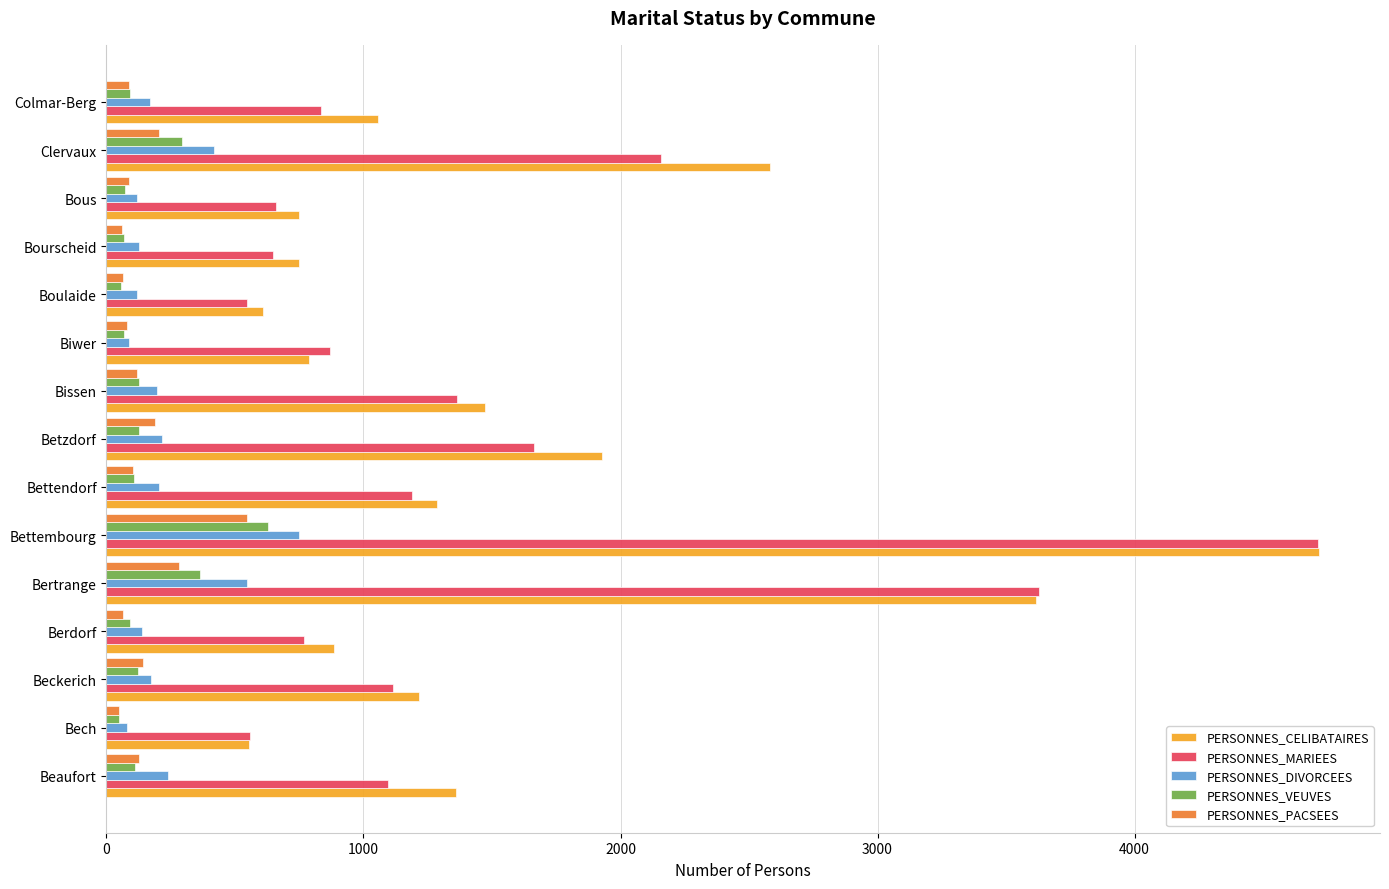

The value of PERSONNES_DIVORCEES at Beaufort is 394. True or false?

False